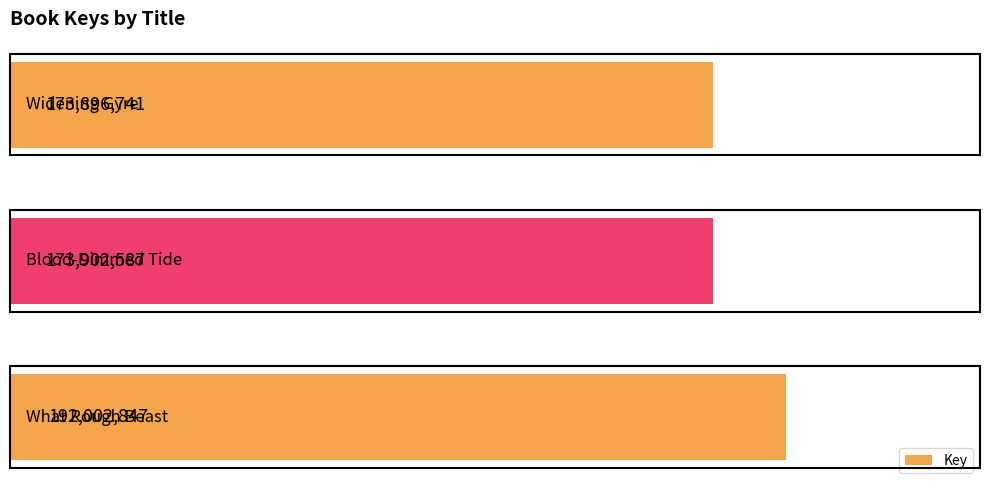

Does the chart contain any negative values?

No